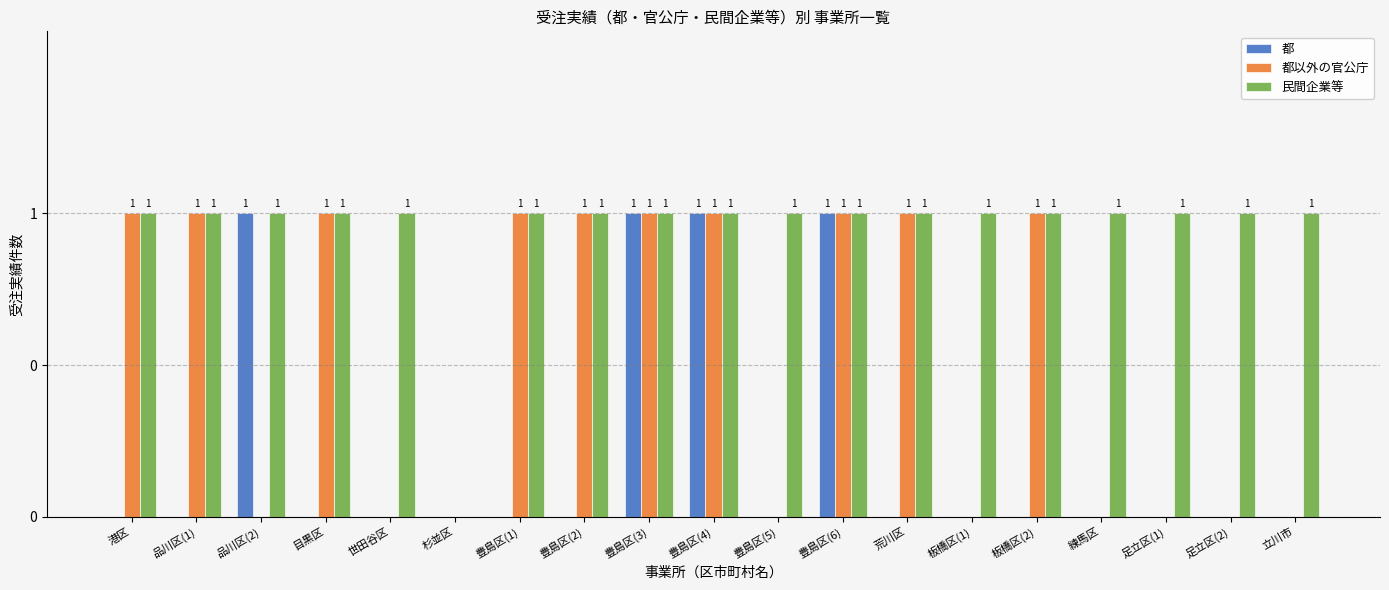

What position from the left is 豊島区(3)?

9